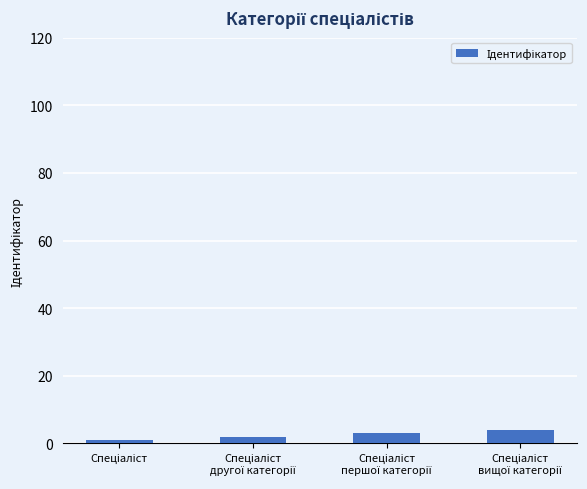

What is the greatest value displayed?

4